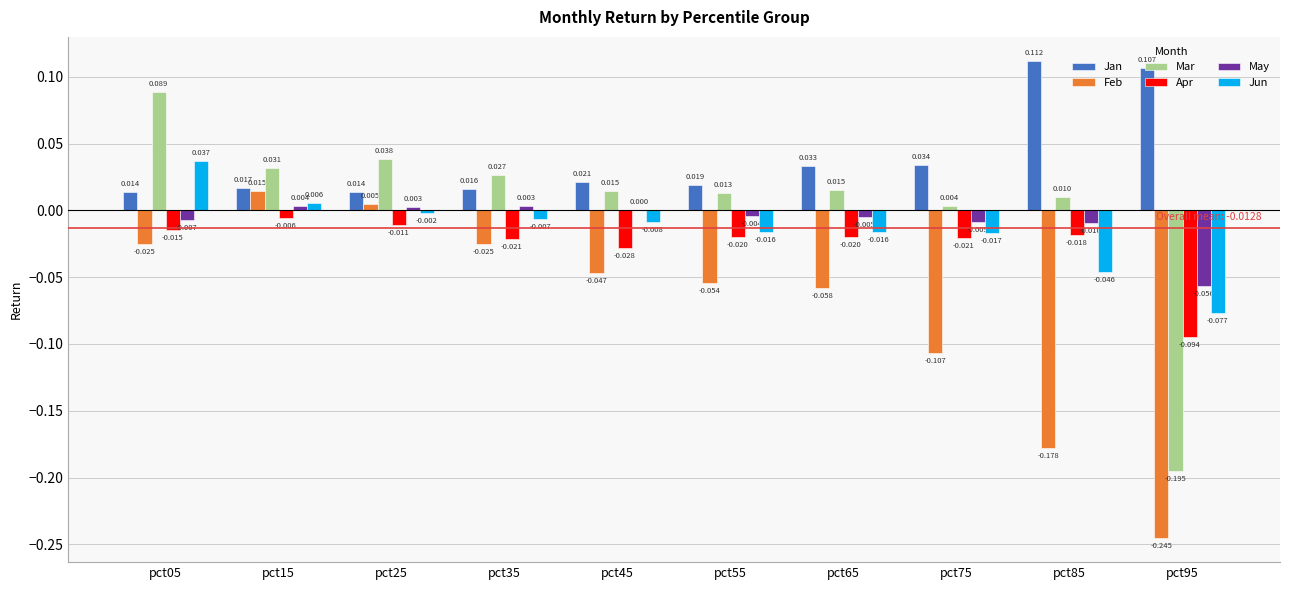

Is the value of Feb at pct55 greater than the value of Apr at pct05?

No